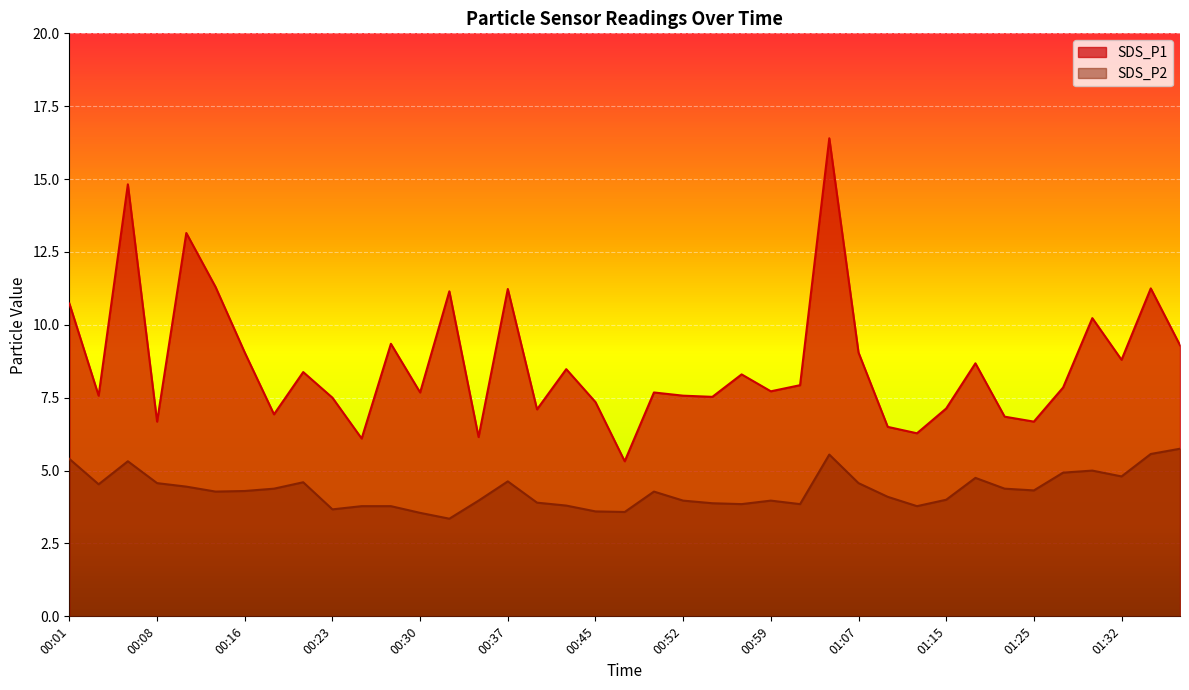

What are all the series names shown in the legend?

SDS_P1, SDS_P2